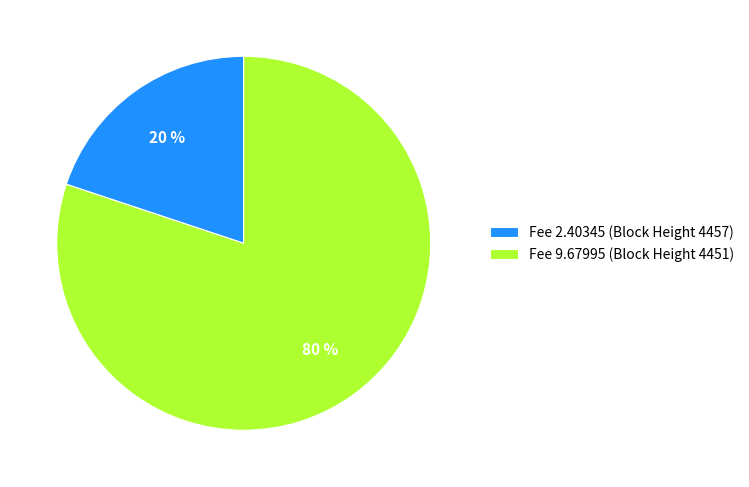

What is the ratio of the value at Fee 9.67995 (Block Height 4451) to the value at Fee 2.40345 (Block Height 4457)?

4.0